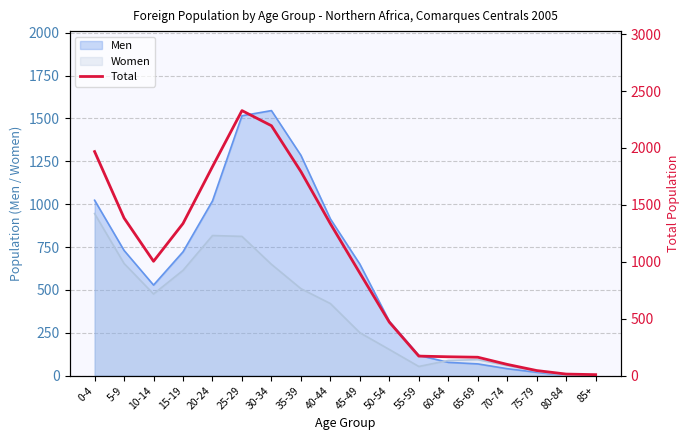

Reading left to right, list all the values displayed in this chart.

0-4=1968	5-9=1384	10-14=1004	15-19=1336	20-24=1836	25-29=2328	30-34=2195	35-39=1792	40-44=1334	45-49=900	50-54=469	55-59=171	60-64=165	65-69=161	70-74=98	75-79=44	80-84=13	85+=8